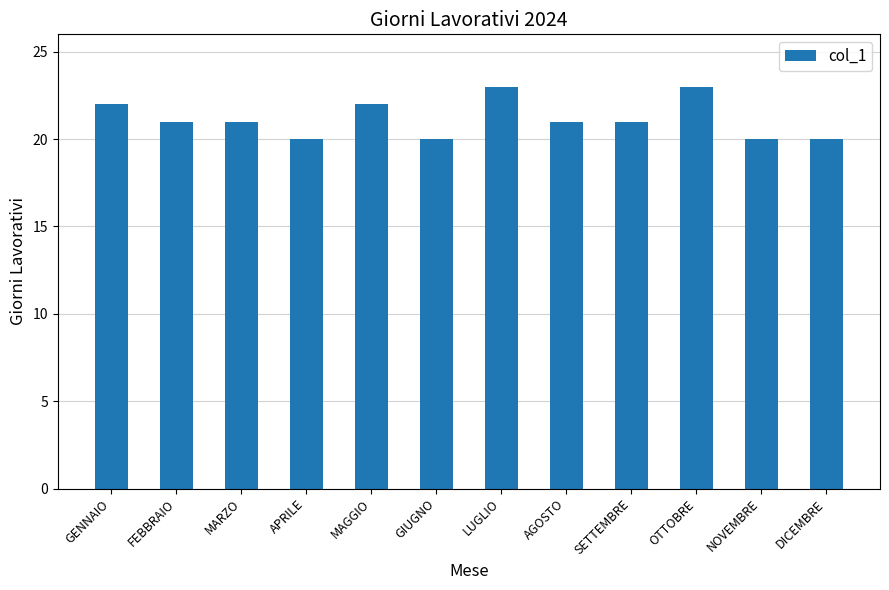

What is the label of the 2nd bar from the right?

NOVEMBRE